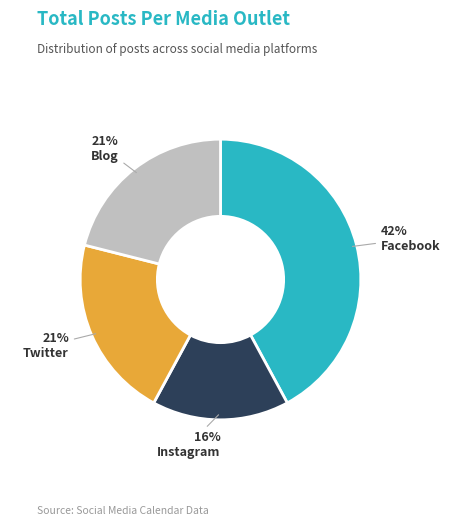

Which has a higher value, Twitter or Facebook?

Facebook